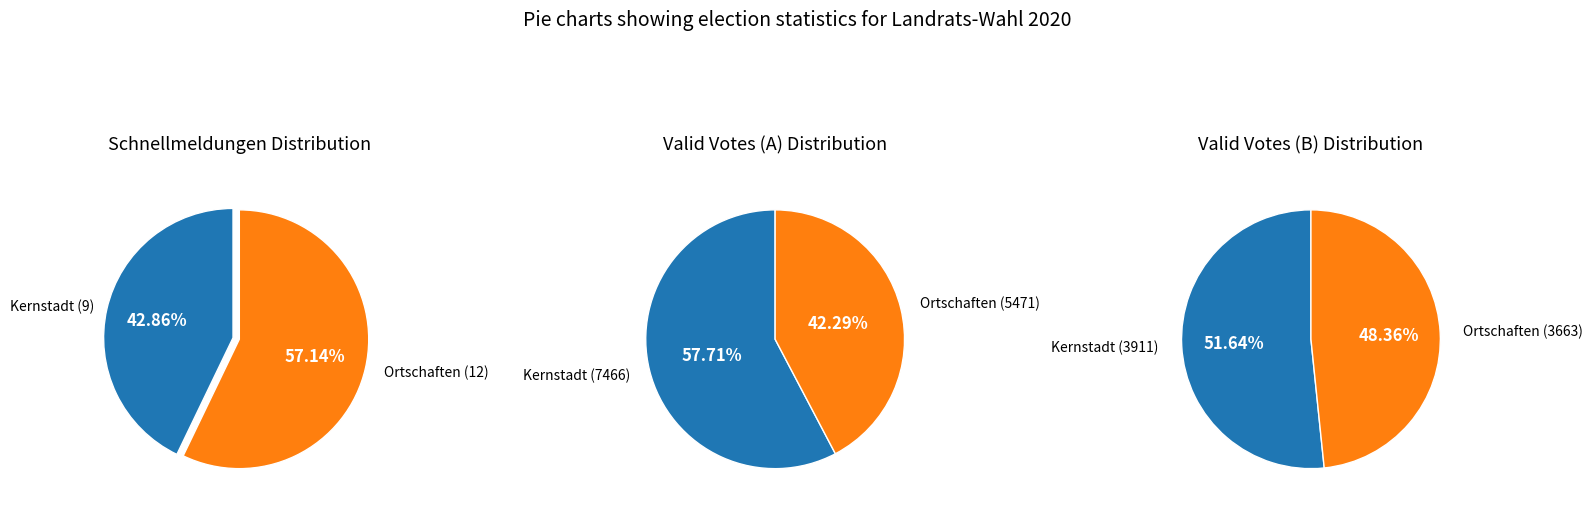

The Kernstadt slice represents 45% of the pie. True or false?

False